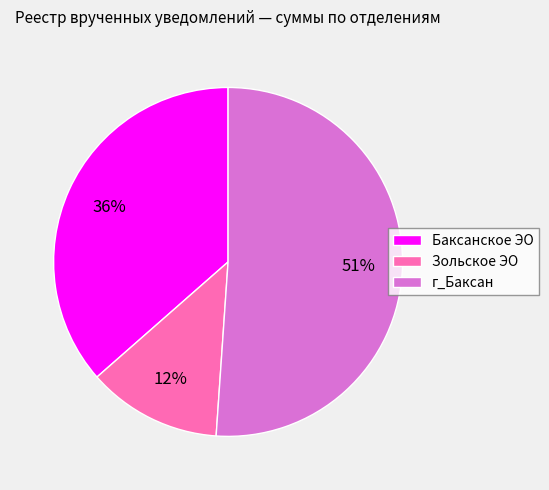

To the nearest percent, what is the difference between the largest and smallest slice percentages?

39%